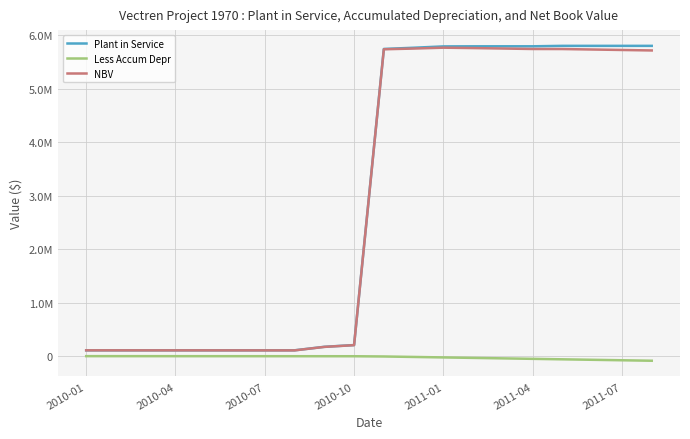

What are all the series names shown in the legend?

Plant in Service, Less Accum Depr, NBV